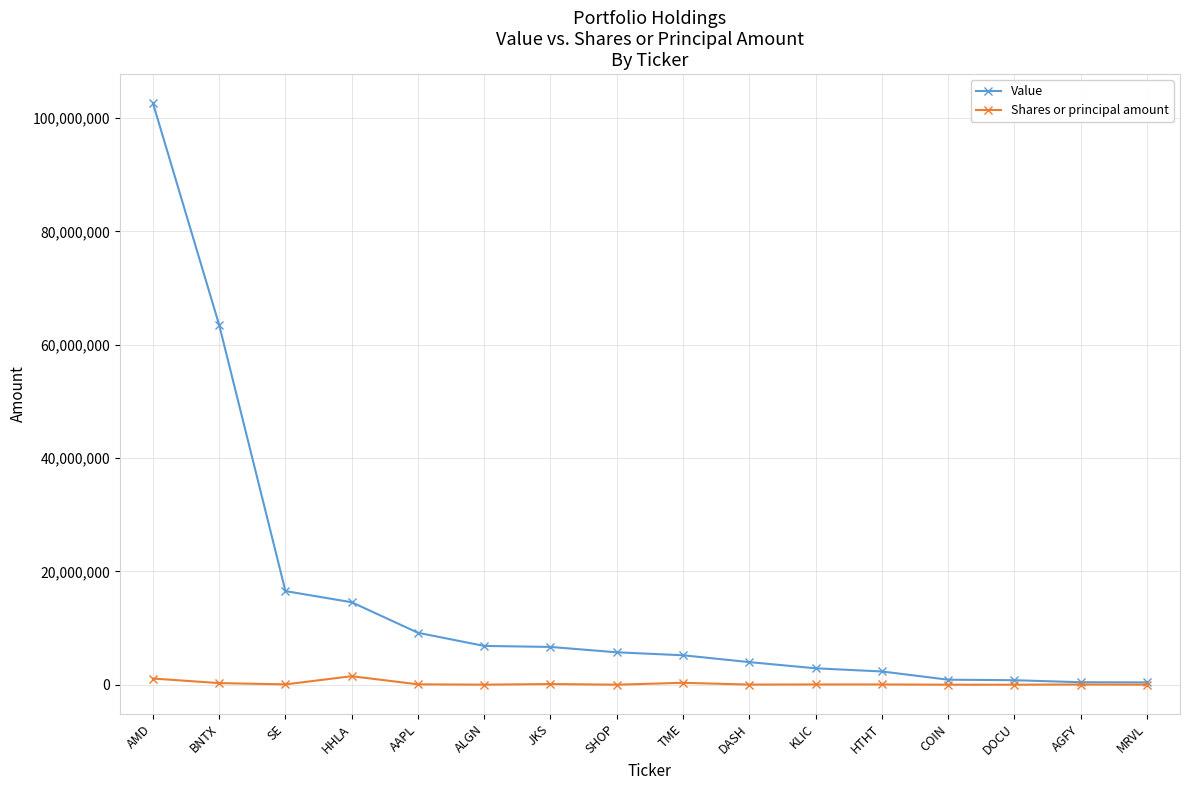

The Shares or principal amount series shows 1092700 at AMD. True or false?

True